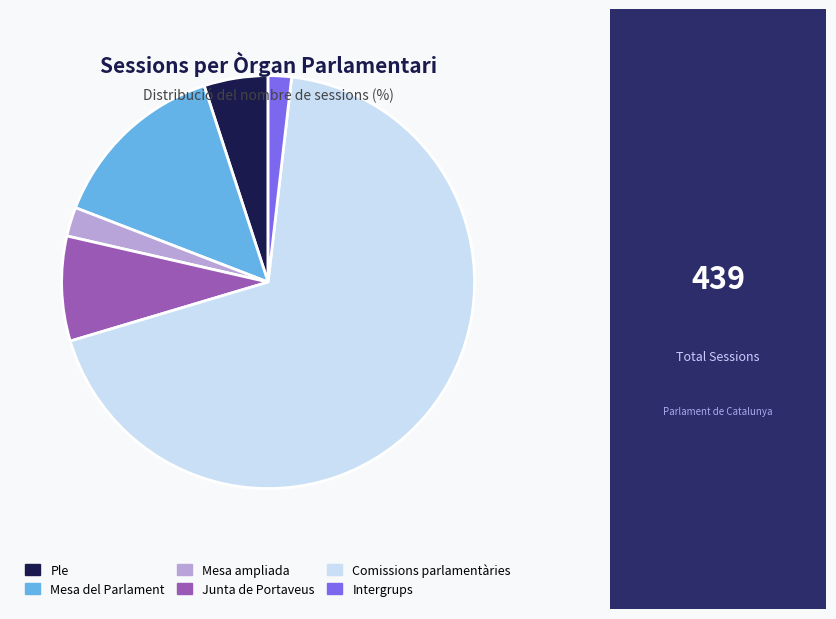

The Junta de Portaveus slice represents 8% of the pie. True or false?

True